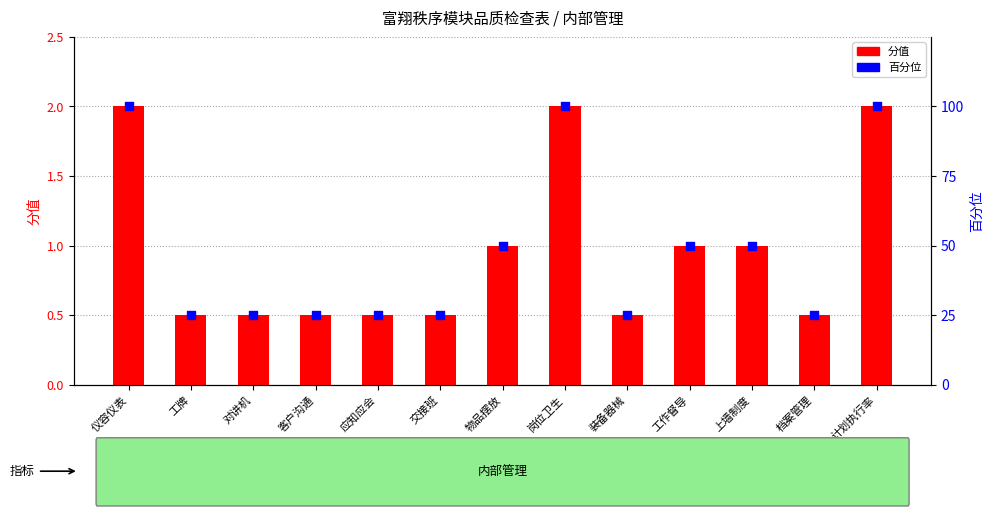

What is the total value across all series at 工牌?

25.5